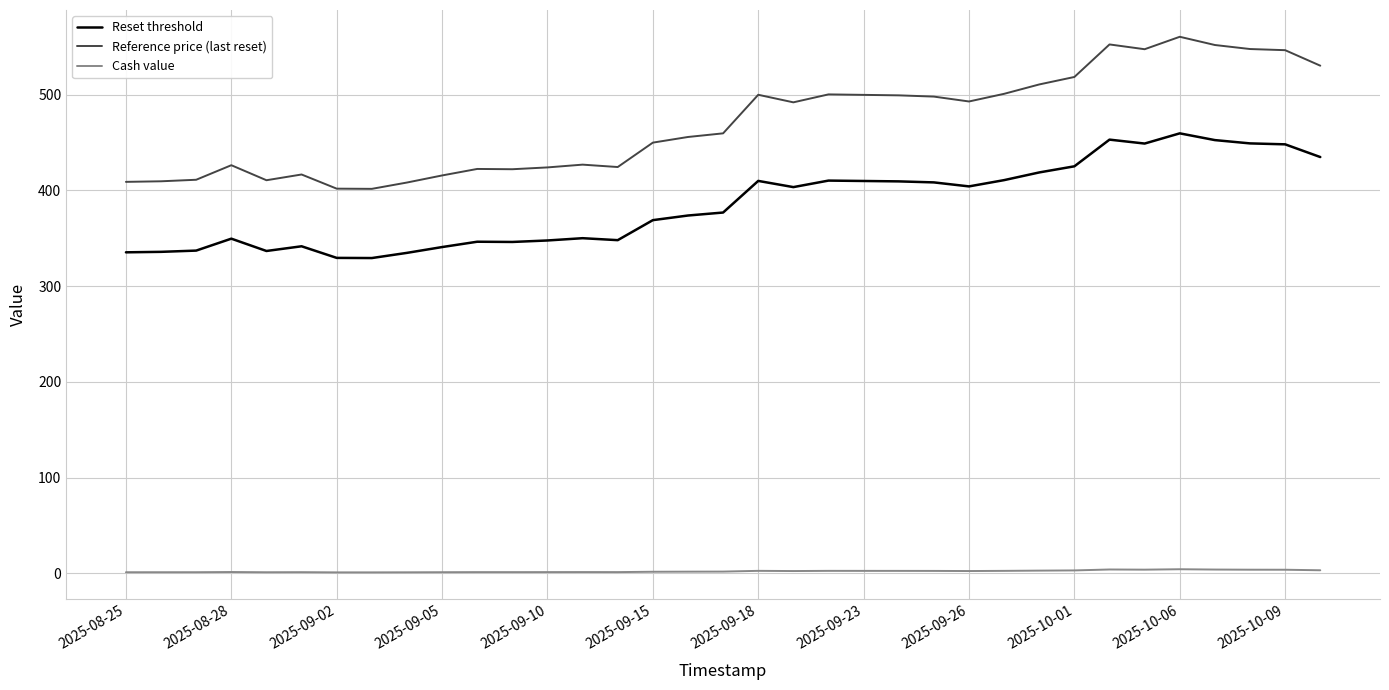

What is the maximum value for Reference price (last reset)?

560.6